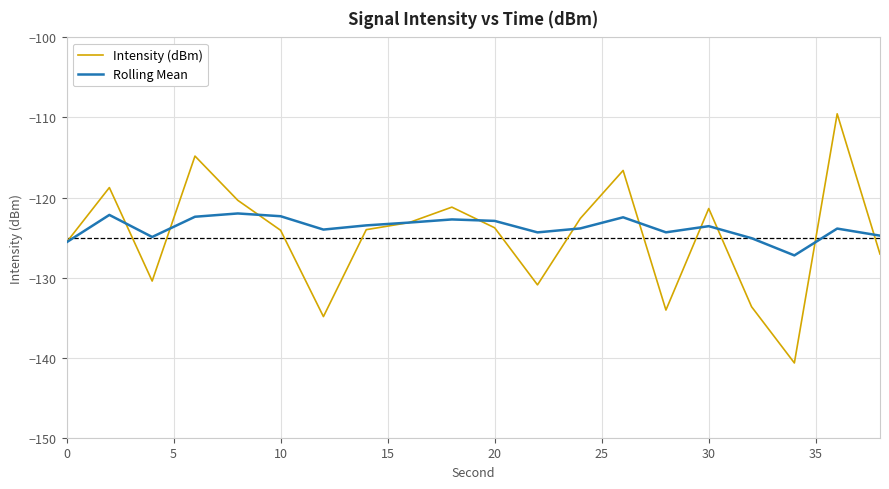

Rank the series by their maximum value, from lowest to highest.

Rolling Mean, Intensity (dBm)